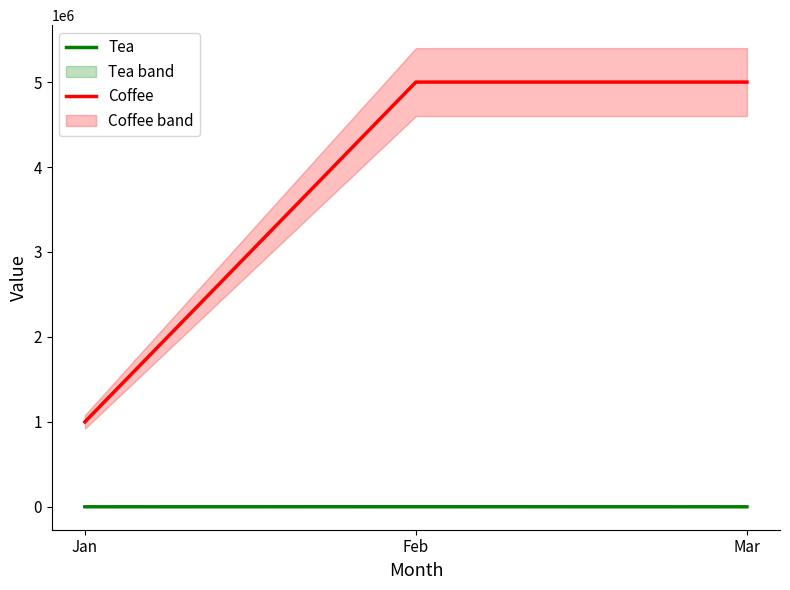

Which series has the largest range (max minus min)?

Coffee